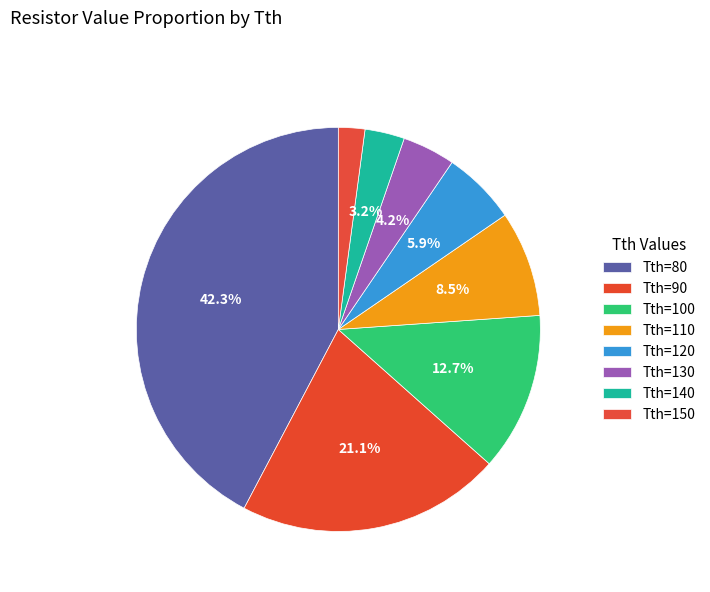

How many slices are in this pie chart?

8